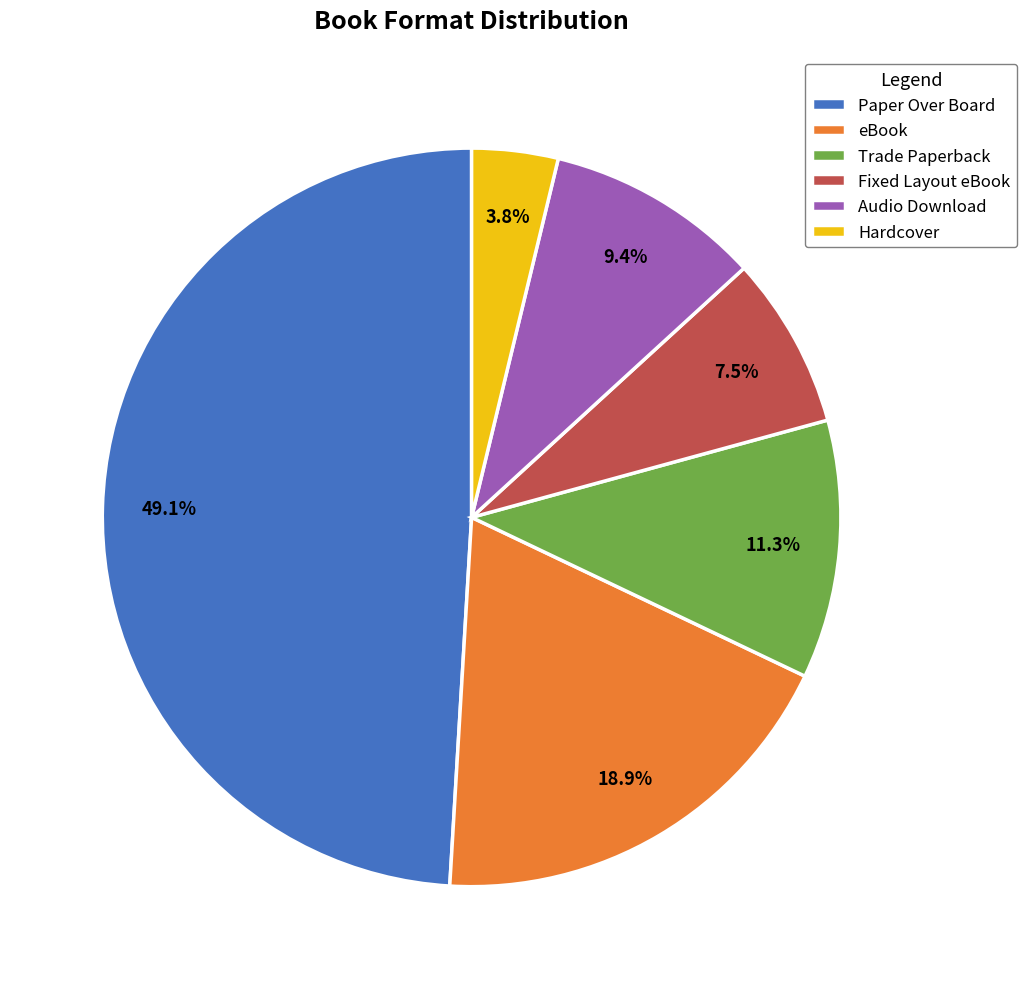

What is the ratio of the value at Trade Paperback to the value at eBook?

0.6